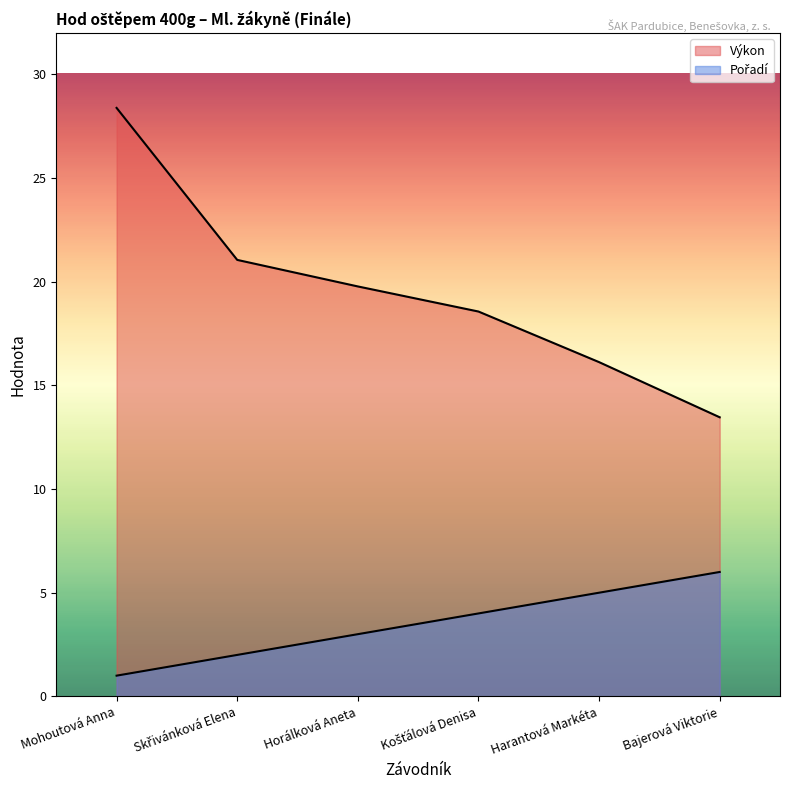

At Mohoutová Anna, list the series in order from largest to smallest.

Výkon, Pořadí